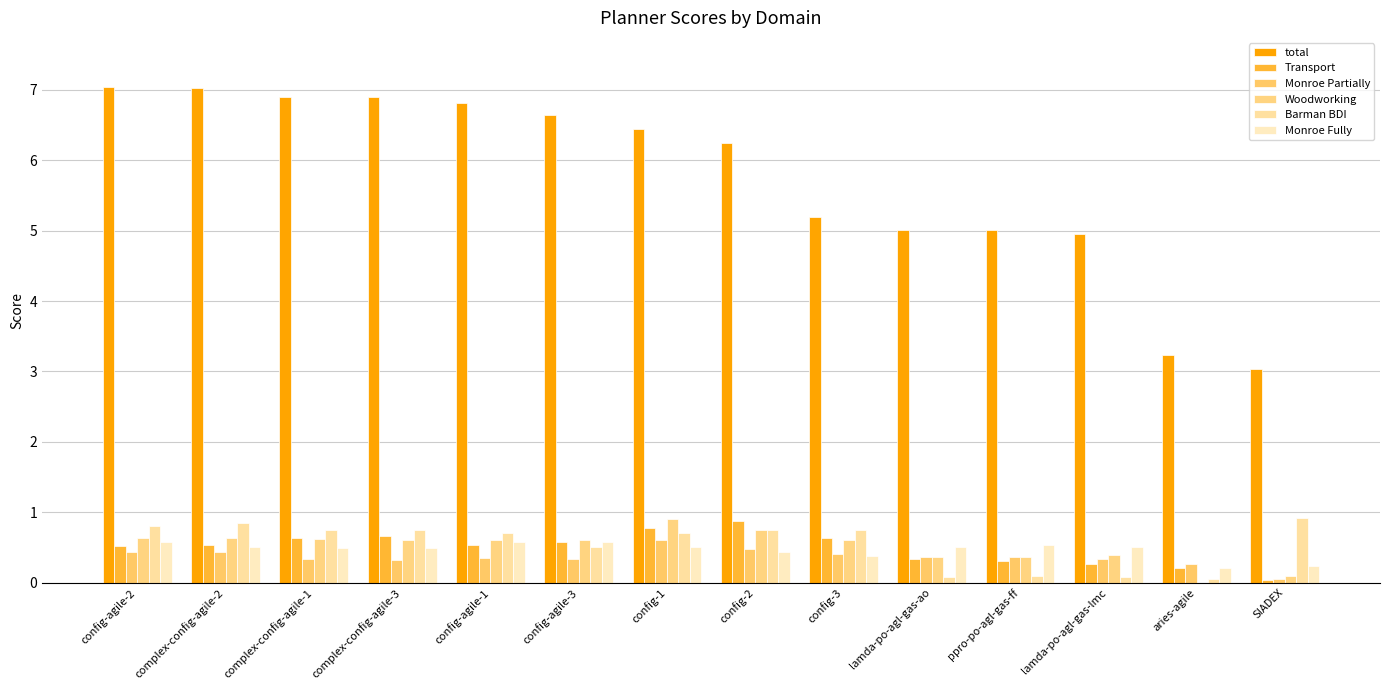

Which category has the highest value in the Barman BDI series?

SIADEX